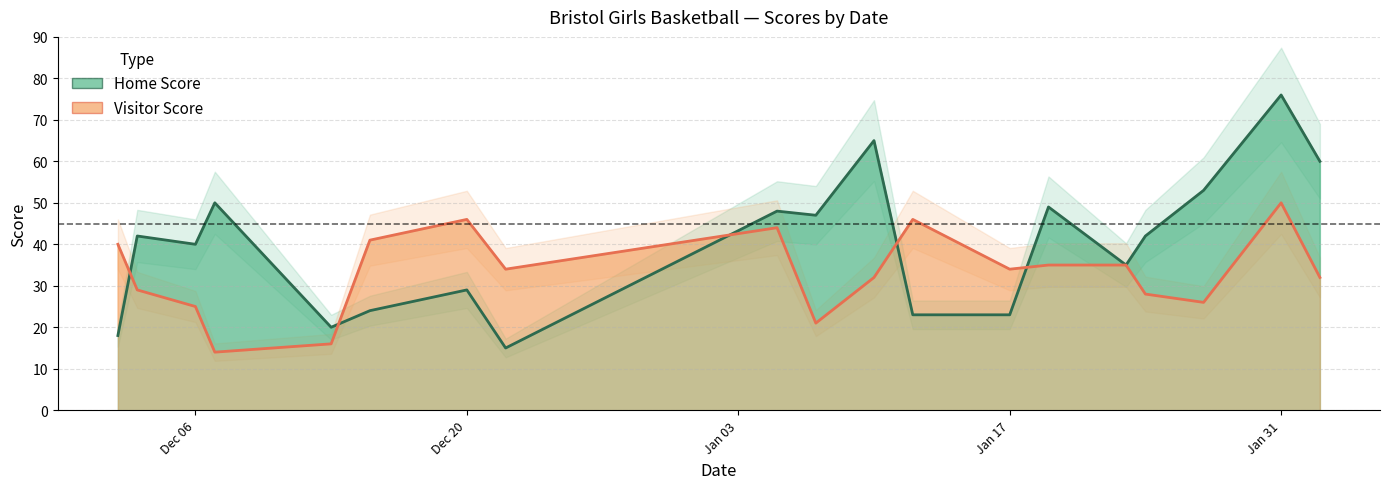

What are all the series names shown in the legend?

Home Score (line), Visitor Score (line)